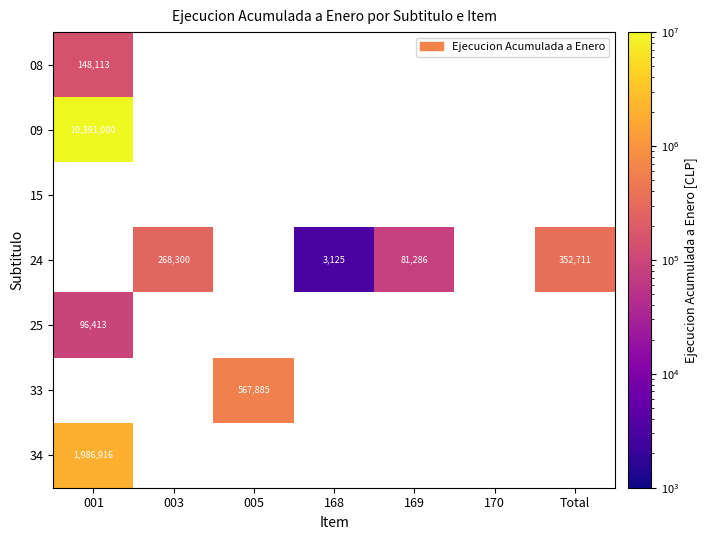

Count the number of categories in the chart.

7